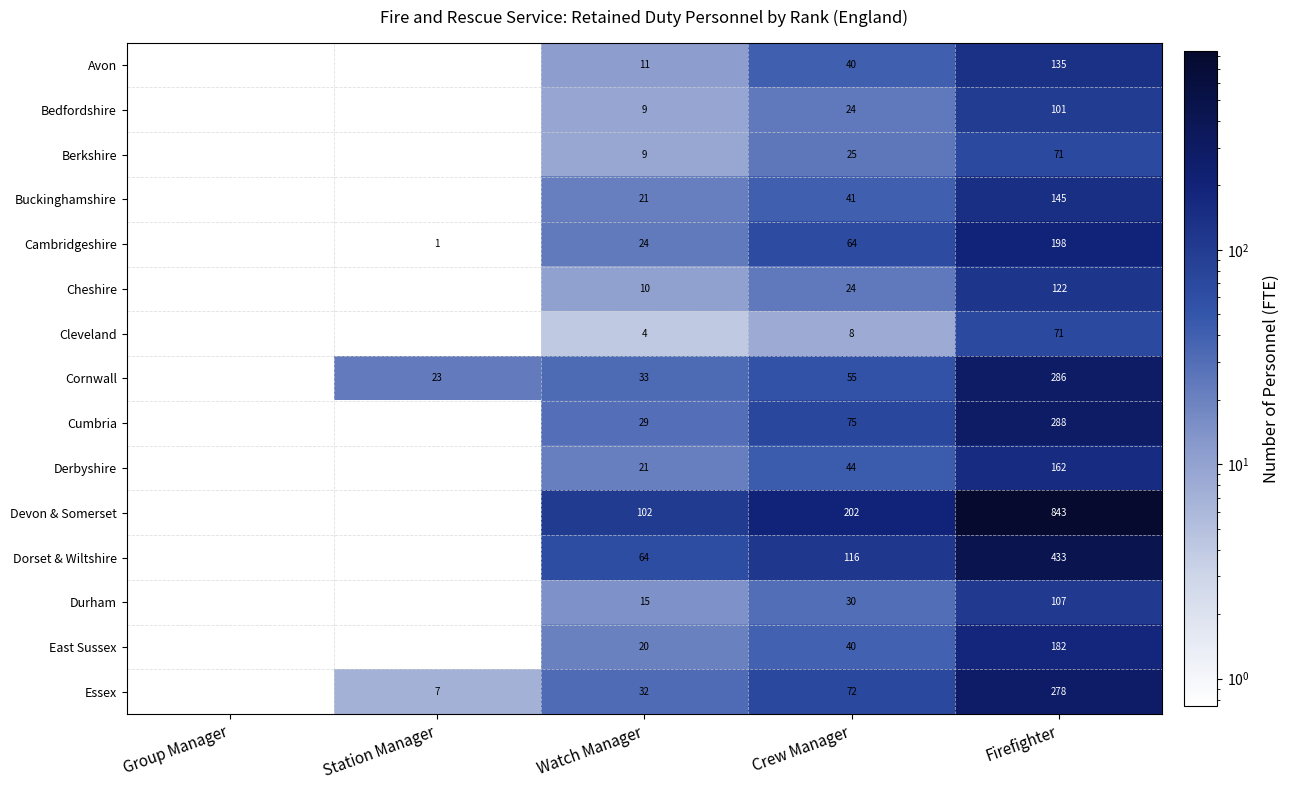

The East Sussex series shows 309.9 at Firefighter. True or false?

False